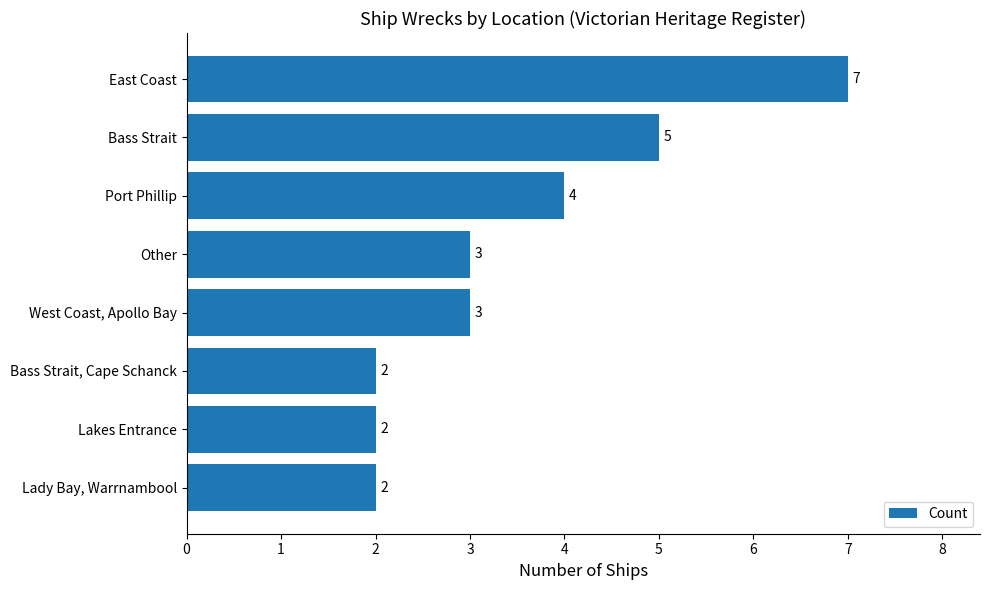

Reading top to bottom, what are all the values shown in this chart?

7	5	4	3	3	2	2	2